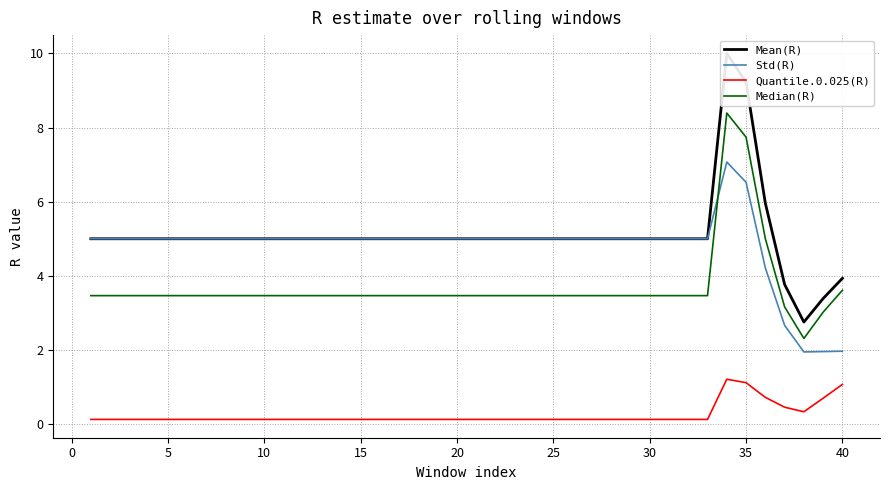

True or false: Quantile.0.025(R) and Std(R) cross at least once.

False